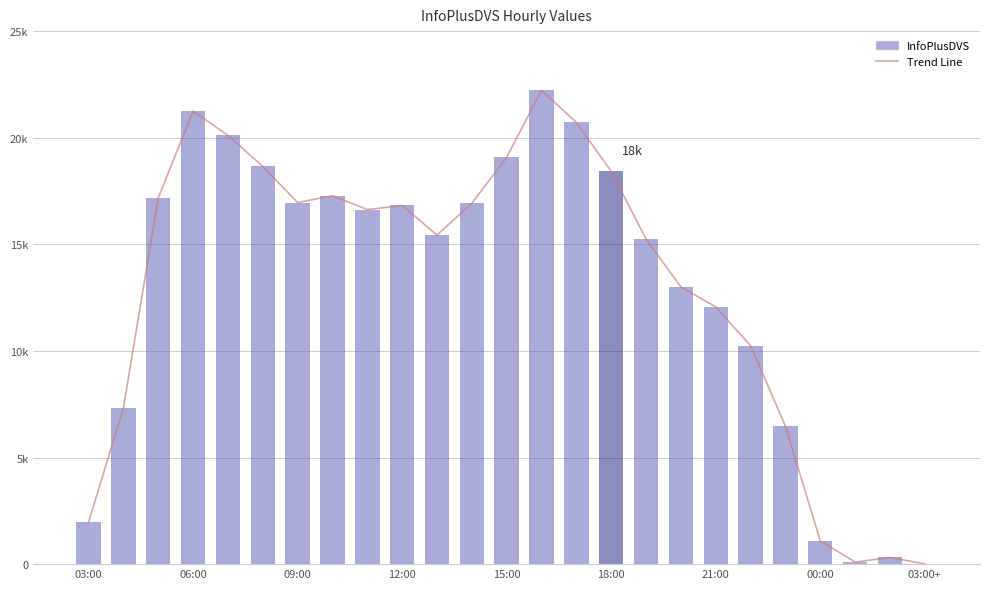

At which category does the chart reach its minimum across all series?

03:00+